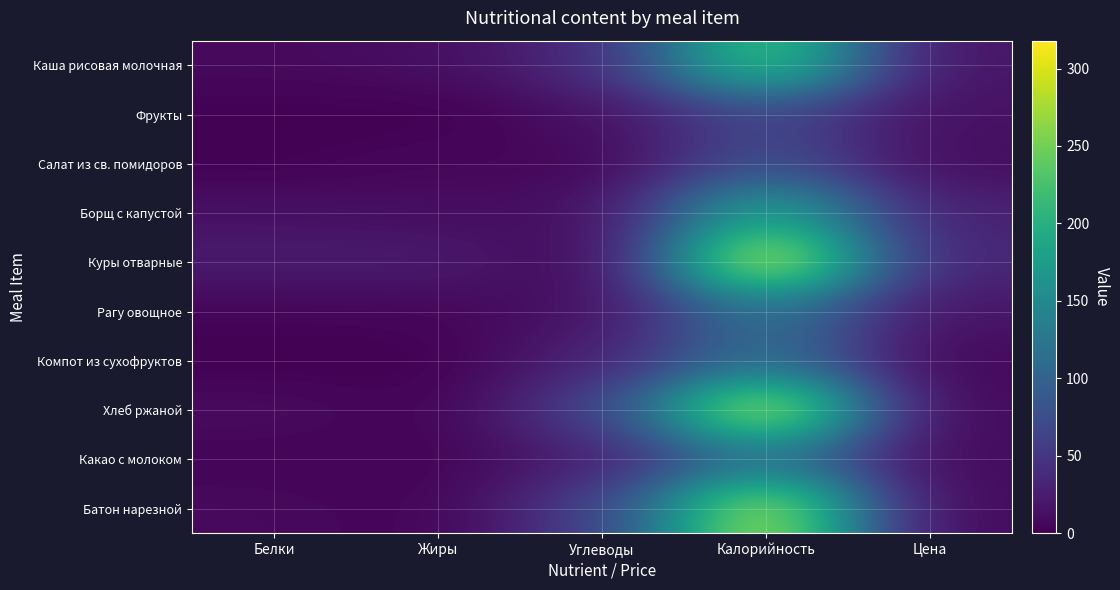

What is the spread (max minus min) of values at Жиры?

24.0